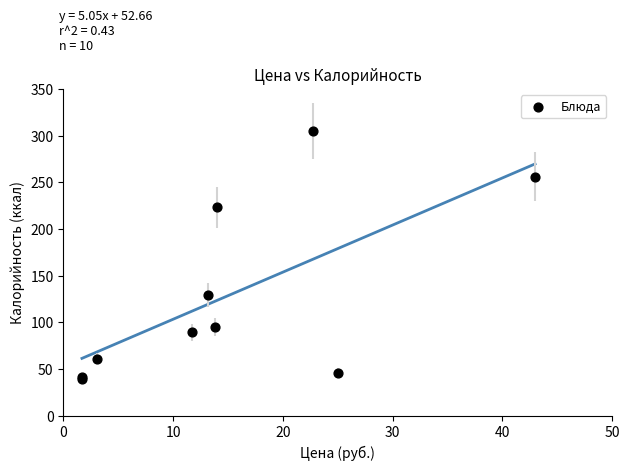

What Y value in the scatter plot is closest to 172?

129